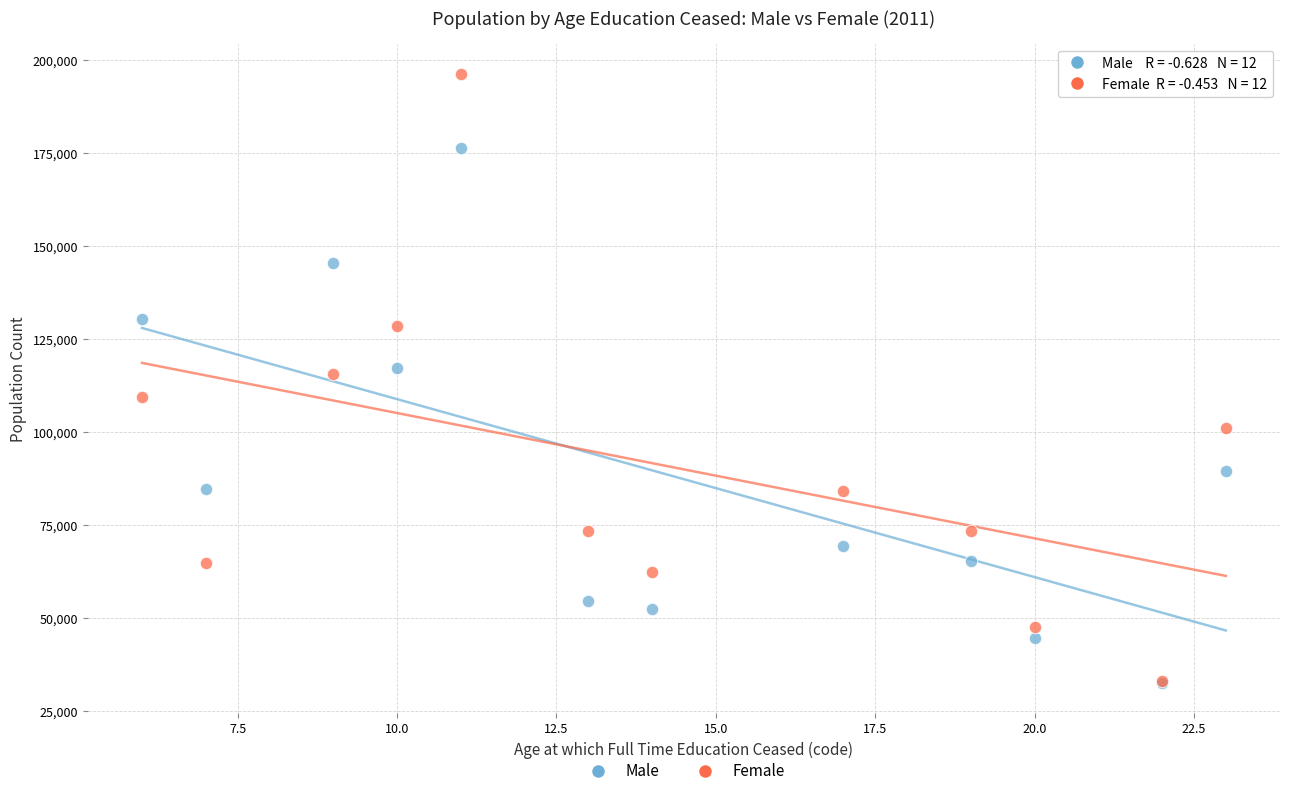

Which series has the largest Y range (max minus min)?

Female